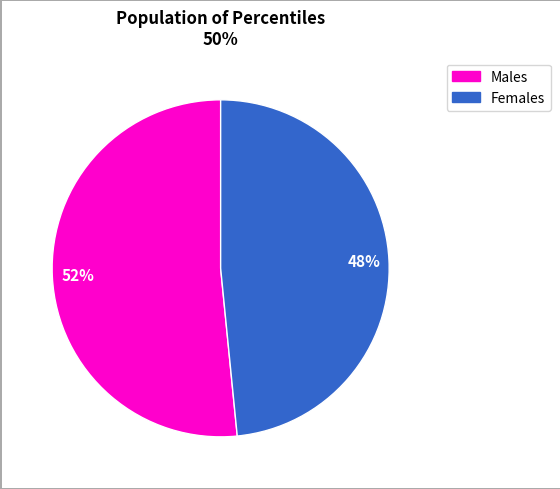

To the nearest percent, what is the average slice percentage?

50%